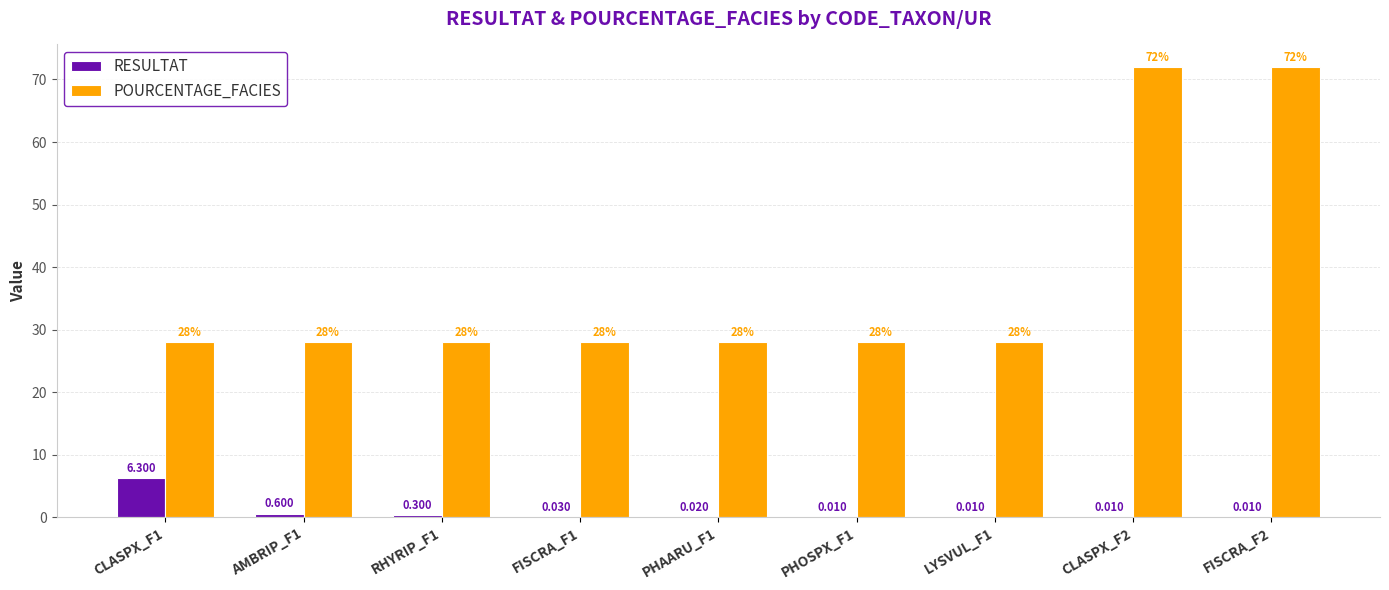

What is the sum of all POURCENTAGE_FACIES values?

340.0